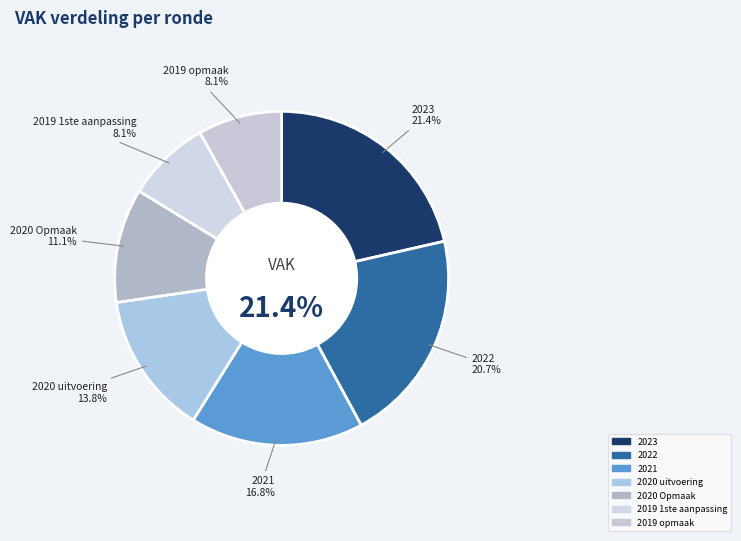

Count the number of slices in the pie.

7